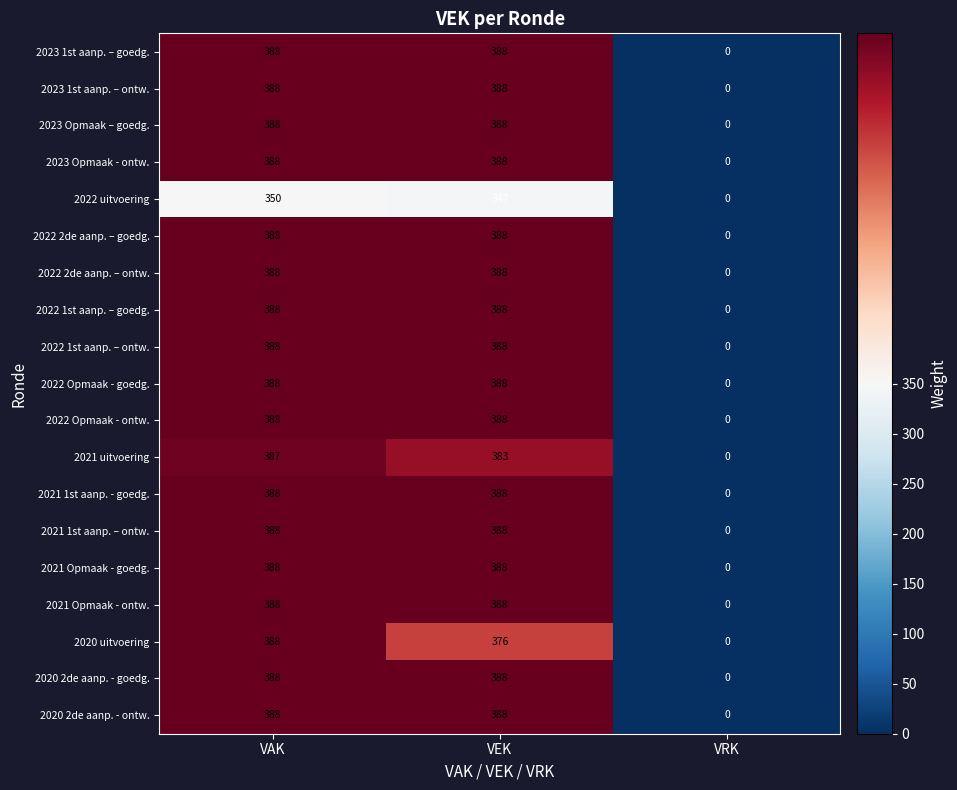

At how many categories does at least one series exceed 130?

2